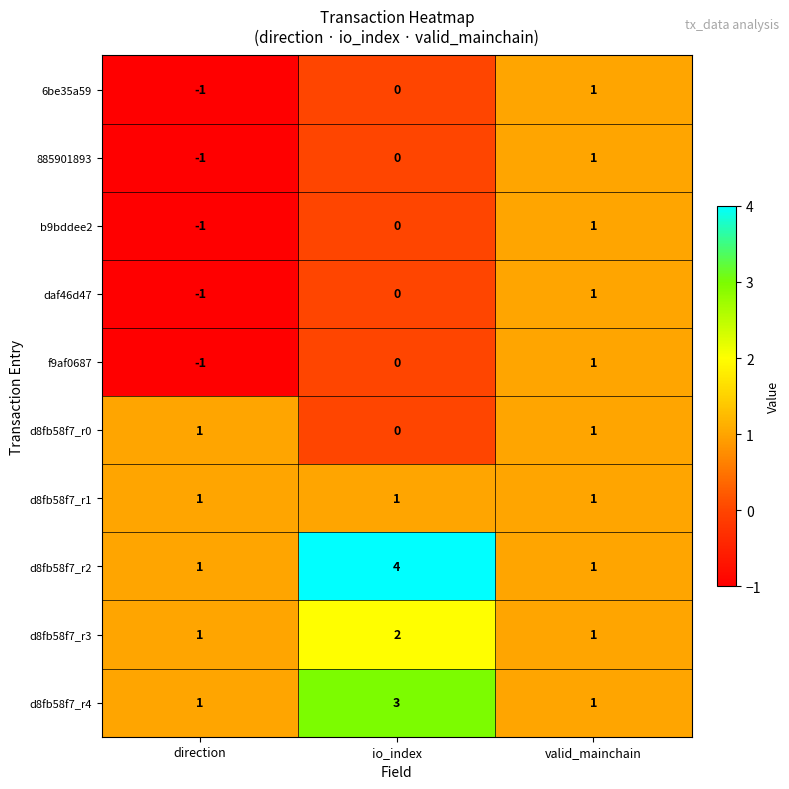

True or false: 6be35a59 has a value of 1 at valid_mainchain.

True